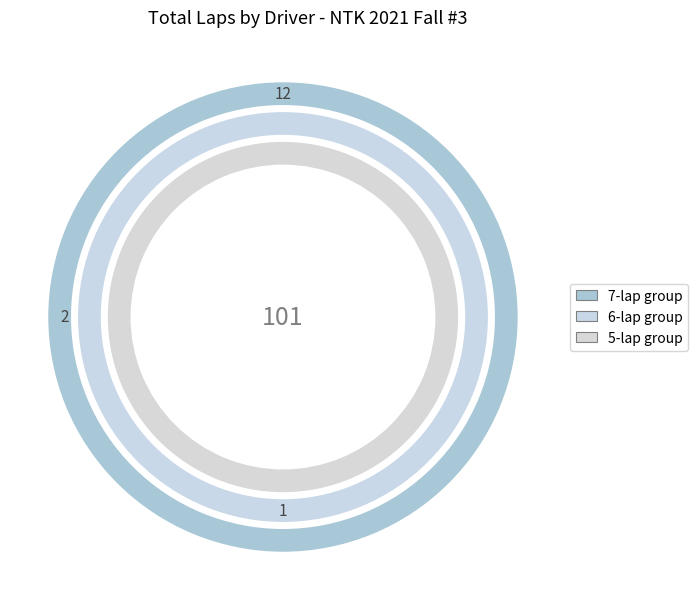

Combined, do Caiden Wolfe and Landen Welker account for over 50%?

No